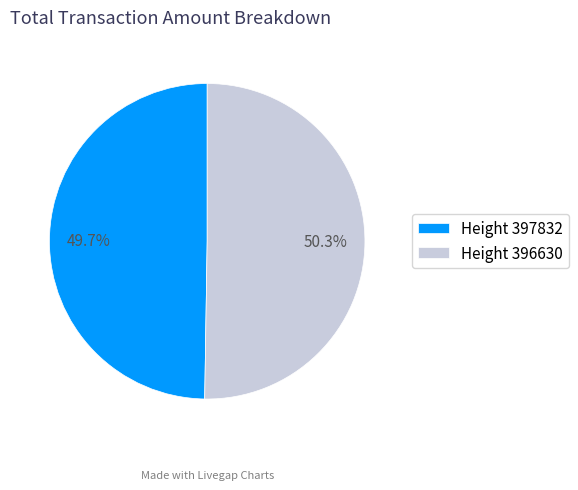

Approximately how many times larger is the value at Height 396630 compared to Height 397832?

1.0